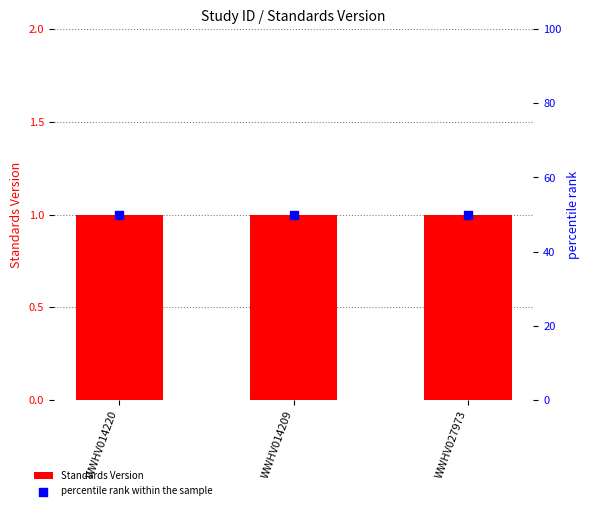

At how many categories does at least one series exceed 2?

3